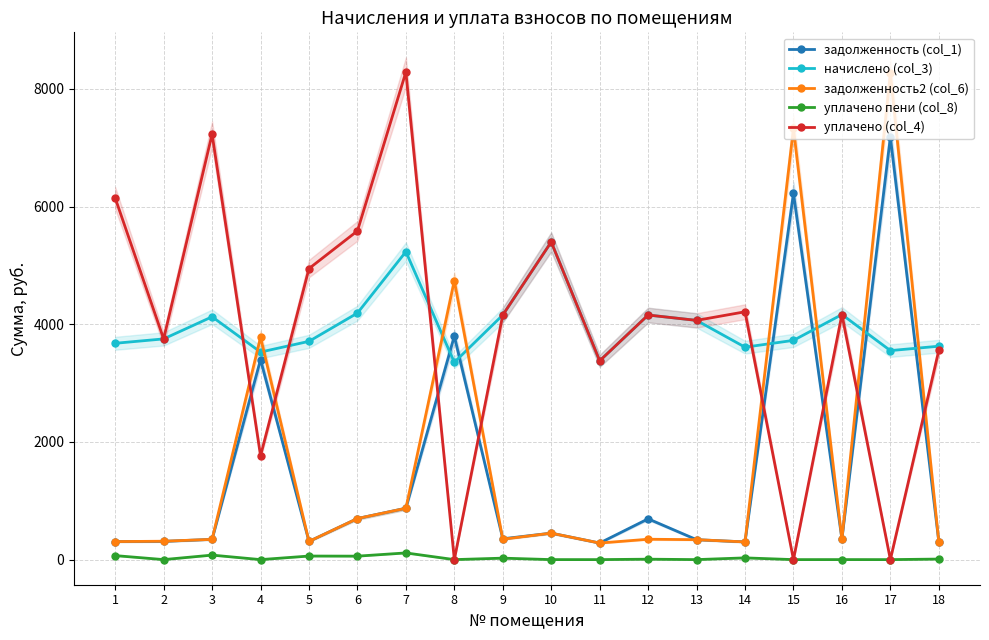

Where is задолженность2 (col_6) nearest to the value 4275?

8